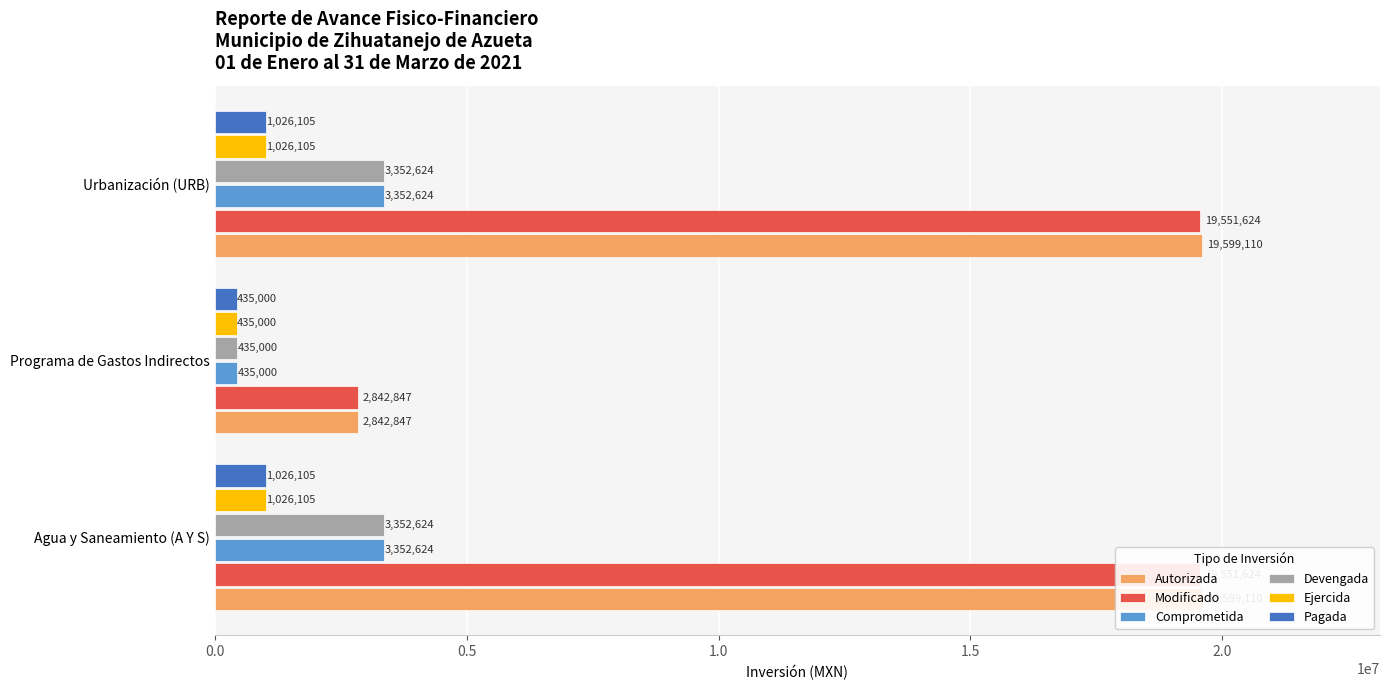

Which series has the widest spread of values?

Autorizada